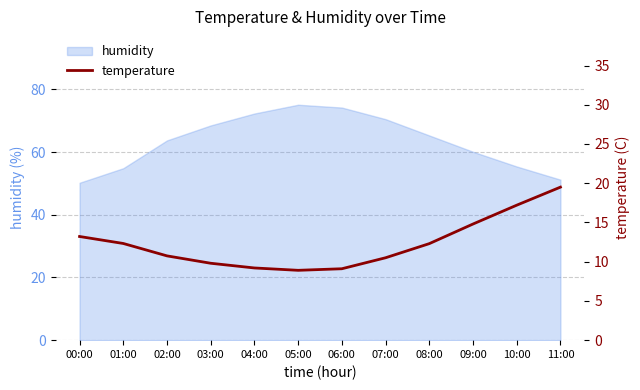

True or false: the data shows 17.2 at 10:00.

True